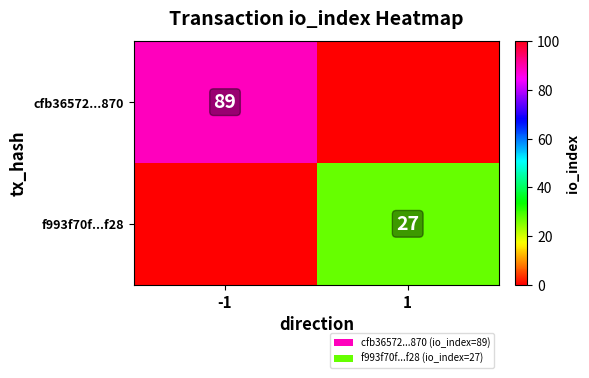

The f993f70f...f28 series shows 27 at 1. True or false?

True